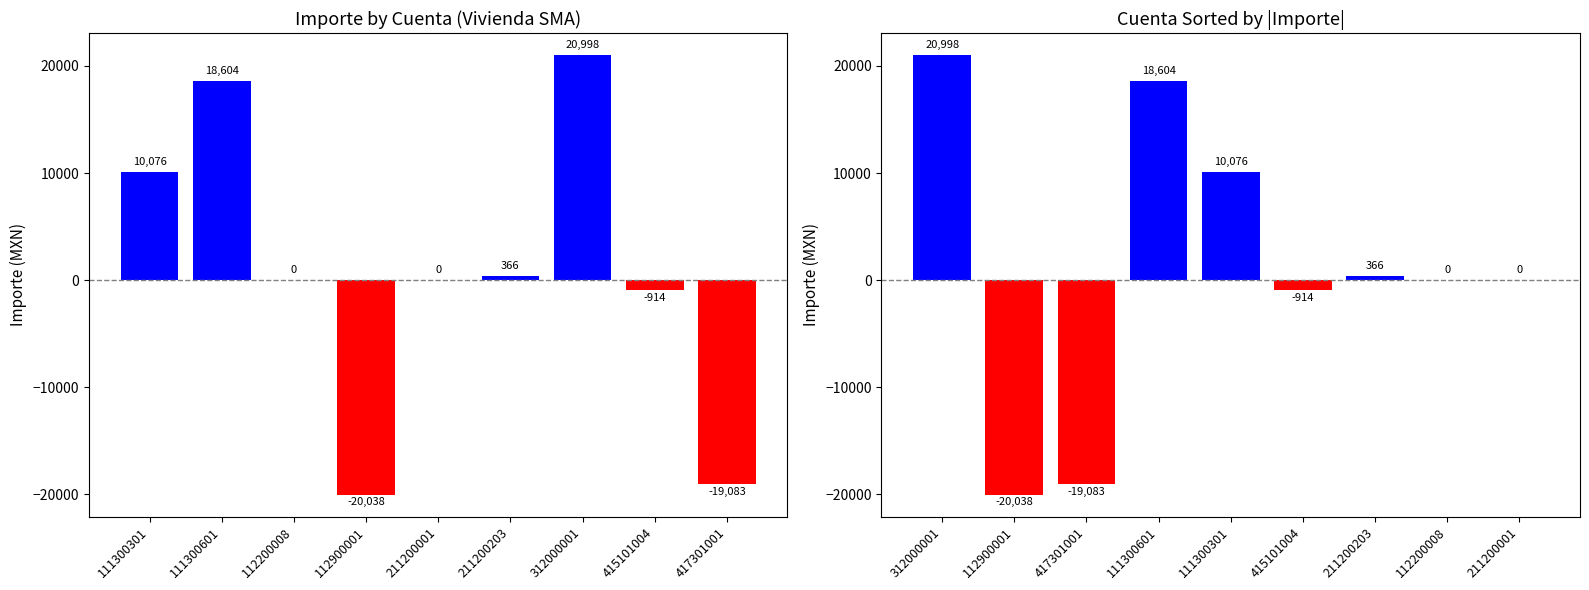

How many bars are there in total?

18